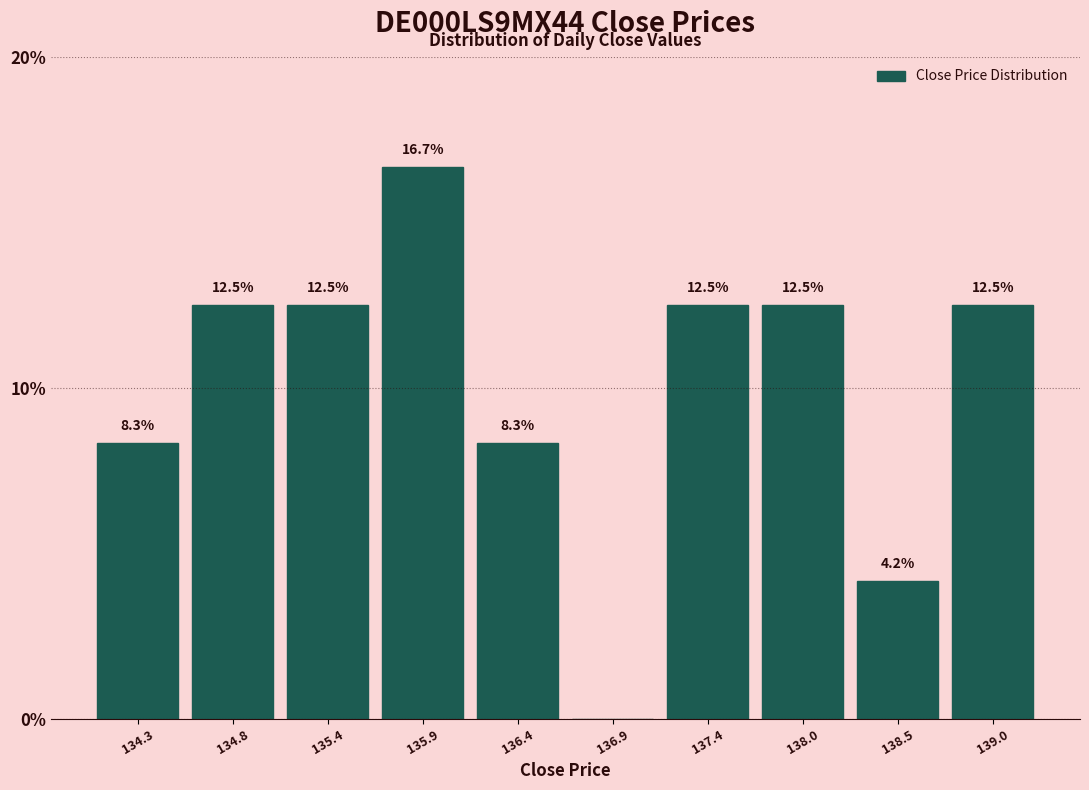

Reading left to right, transcribe all the data shown in this chart.

134.3=8.3	134.8=12.5	135.4=12.5	135.9=16.7	136.4=8.3	136.9=0.0	137.4=12.5	138.0=12.5	138.5=4.2	139.0=12.5